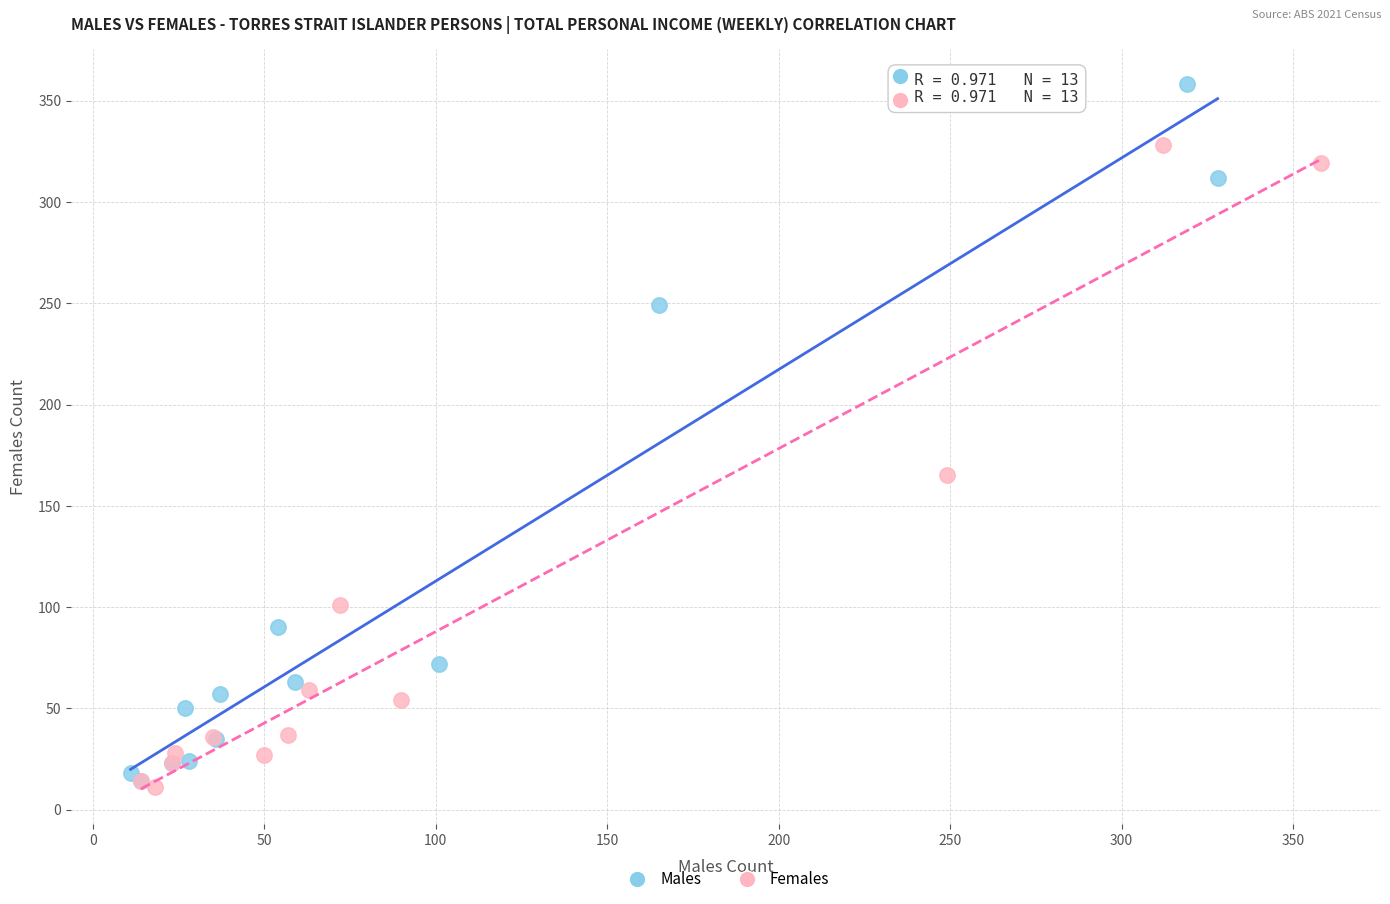

What are all the series names shown in the legend?

Males, Females